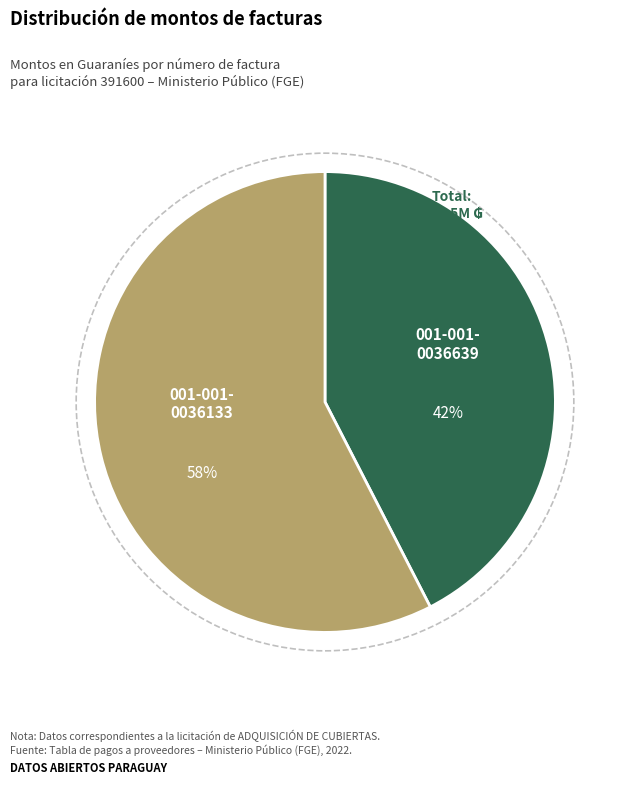

Does any single category account for the majority?

Yes